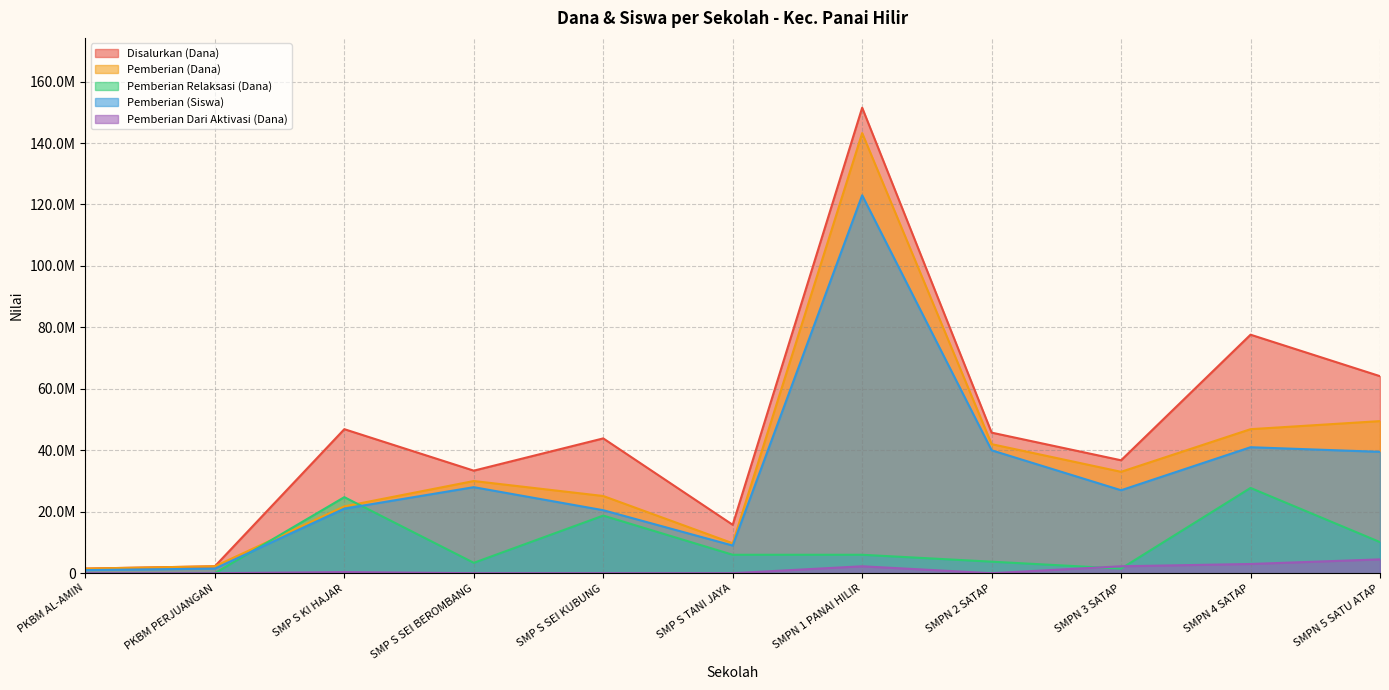

What position from the left is SMP S TANI JAYA?

6